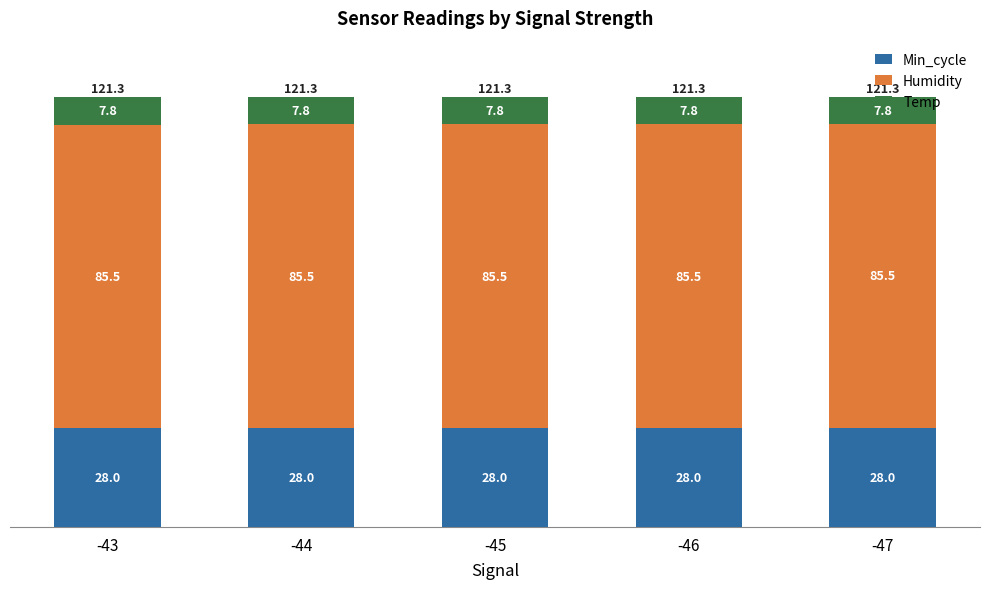

What is the maximum value for Min_cycle?

28.0